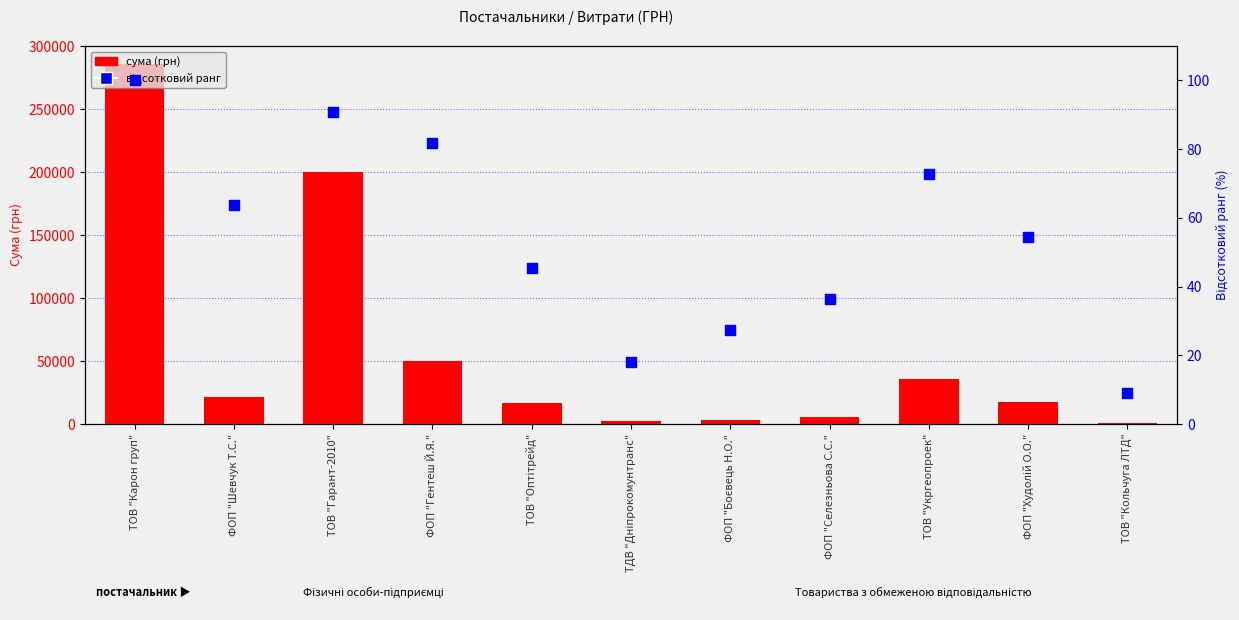

What is the total value across all series at ТДВ "Дніпрокомунтранс"?

2140.7